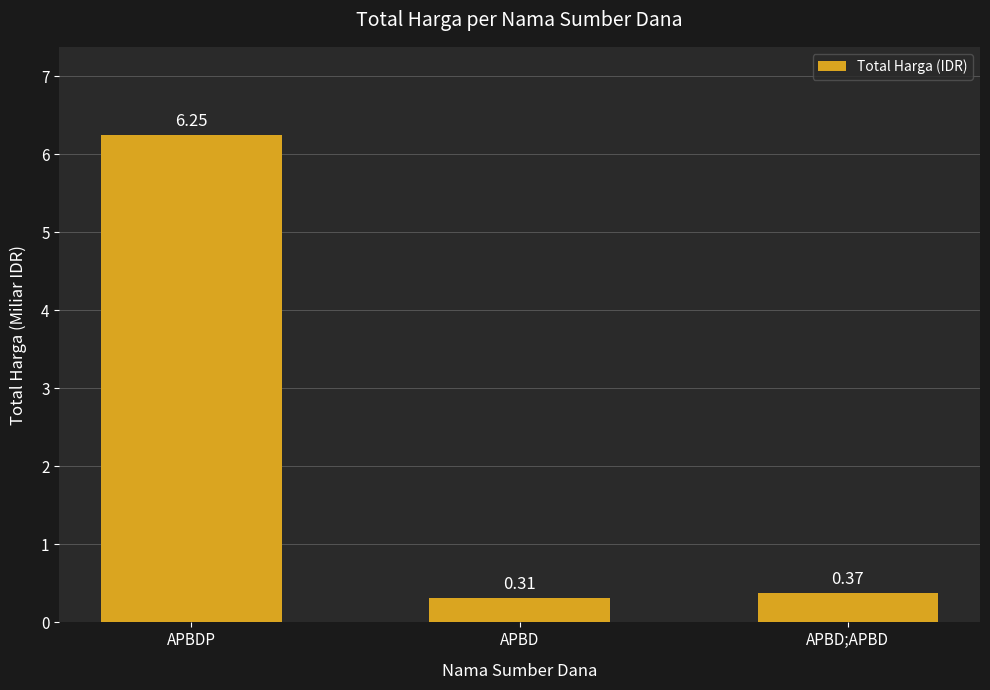

What is the sum of all values?

6.9